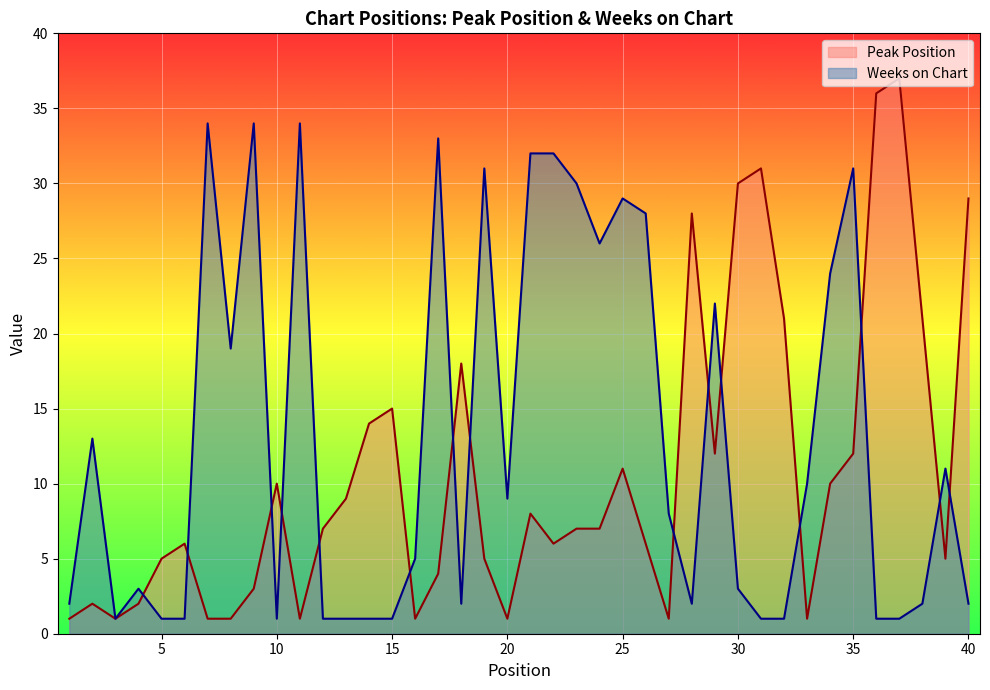

What is the maximum value for Weeks on Chart?

34